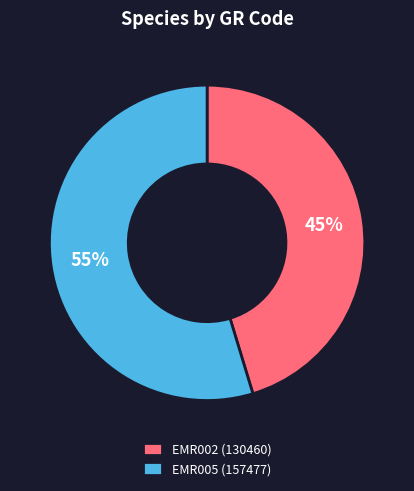

What is the ratio of the value at EMR002 to the value at EMR005?

0.8